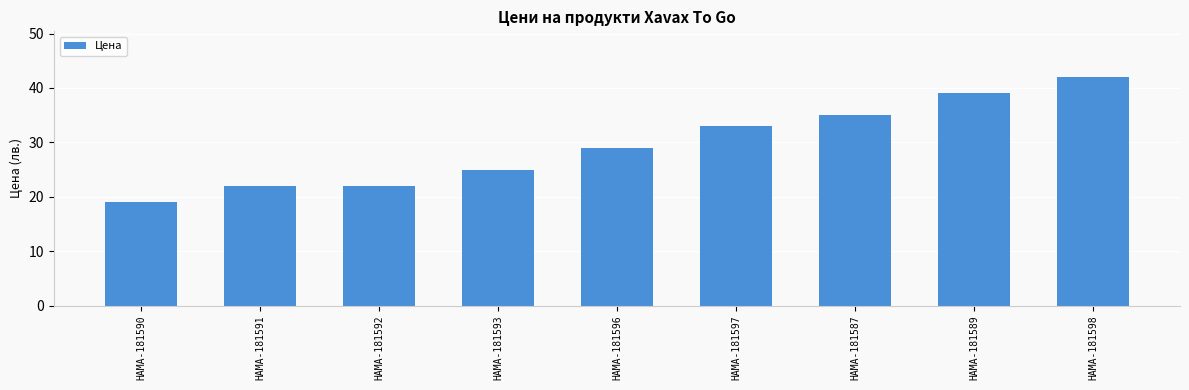

True or false: the data shows 35.0 at HAMA-181587.

True